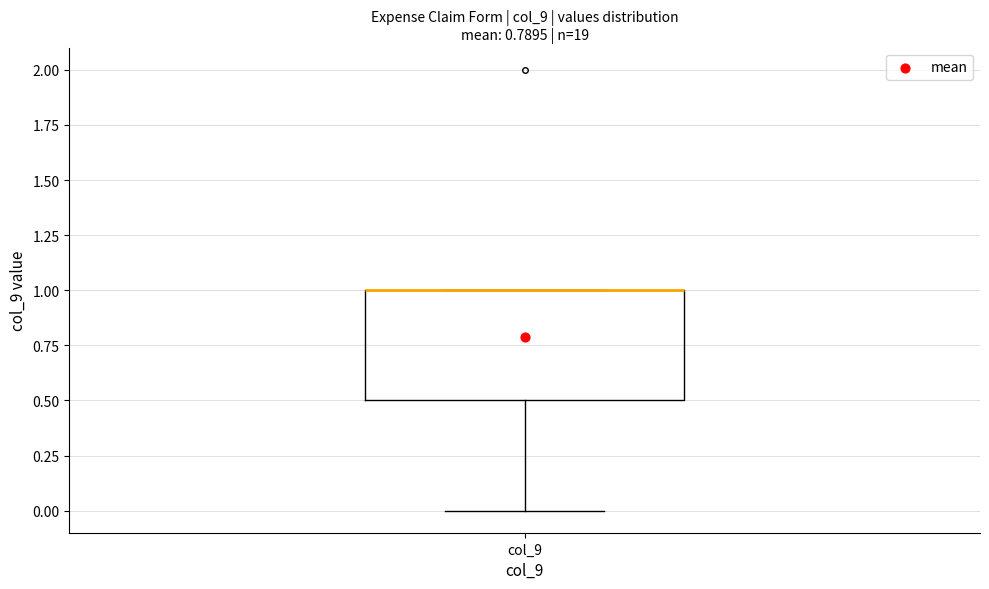

Transcribe this box plot: give where the median line is, the range the box spans, and where the two whiskers end, as read against the y-axis. The values are not printed on the chart, so give them approximately, as read against the axis.

median 1.0 (drawn on the box's upper edge), box 0.5 to 1.0, whiskers 0.0 to 1.0